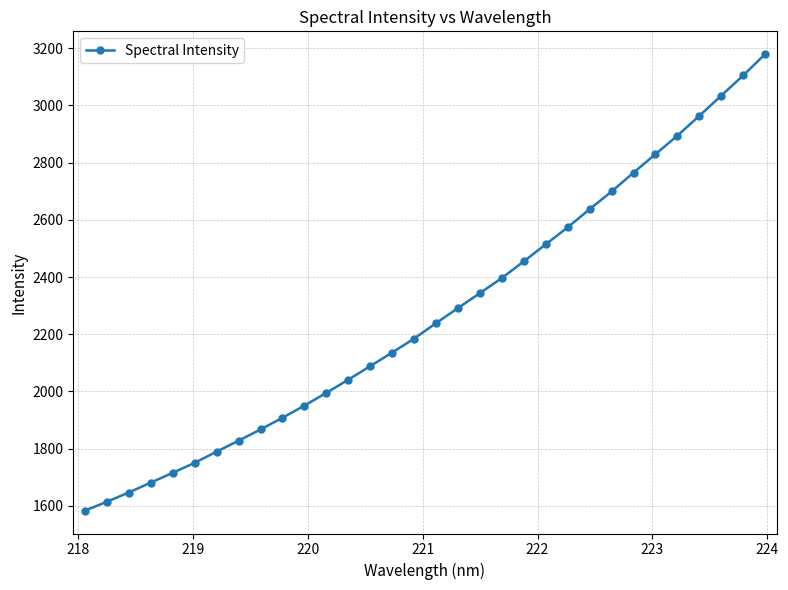

Reading right to left, what are all the values shown in this chart?

3179.3	3104.8	3034.2	2963.6	2894.3	2829.7	2765.1	2699.2	2637.4	2574.0	2514.6	2455.2	2396.8	2344.1	2291.8	2239.1	2185.1	2136.3	2088.7	2041.3	1995.2	1950.7	1908.1	1867.2	1827.9	1789.6	1750.5	1715.5	1681.4	1646.8	1614.3	1583.3